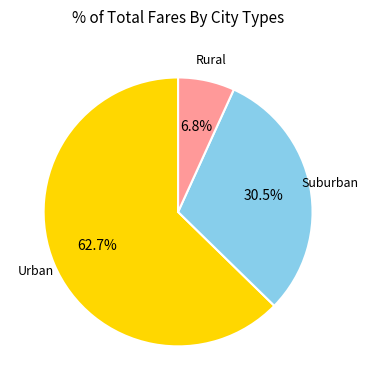

Is there a majority slice in this chart?

Yes